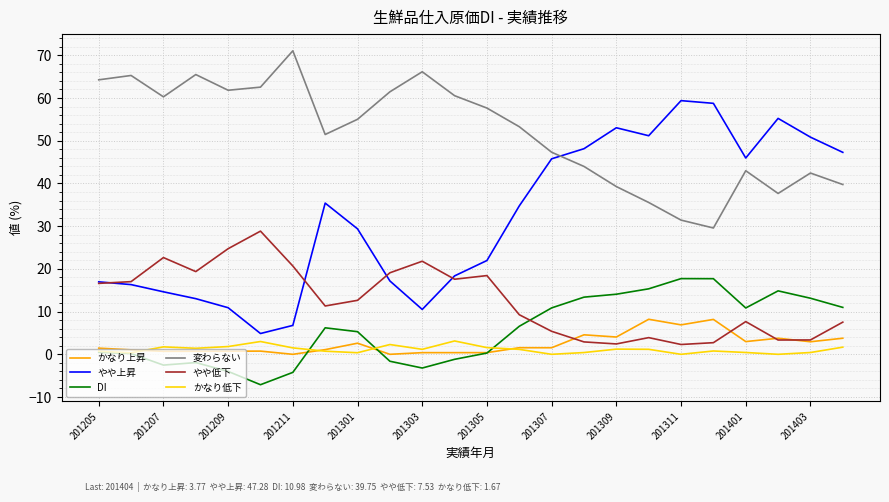

What is the difference between the maximum and minimum values in the 変わらない series?

41.5